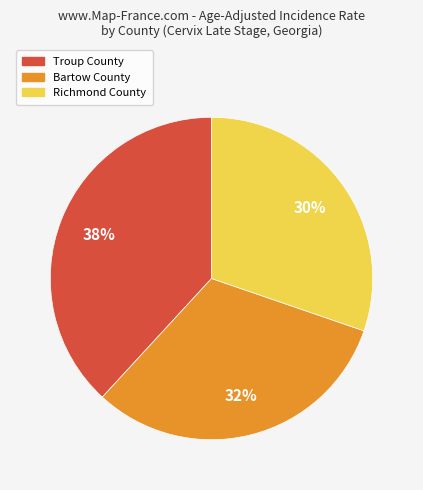

To the nearest percent, what is the average slice percentage?

33%